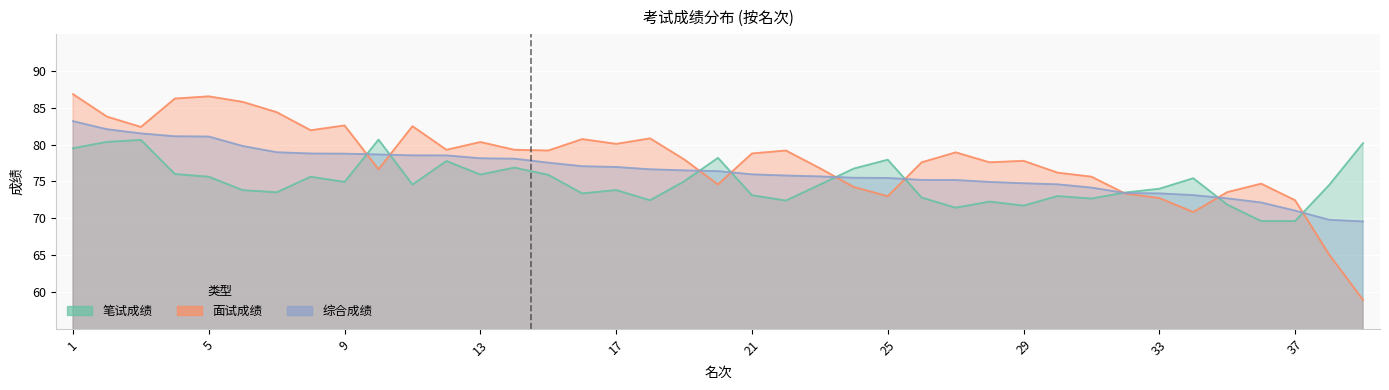

At which category does 笔试成绩 reach its first local peak?

3